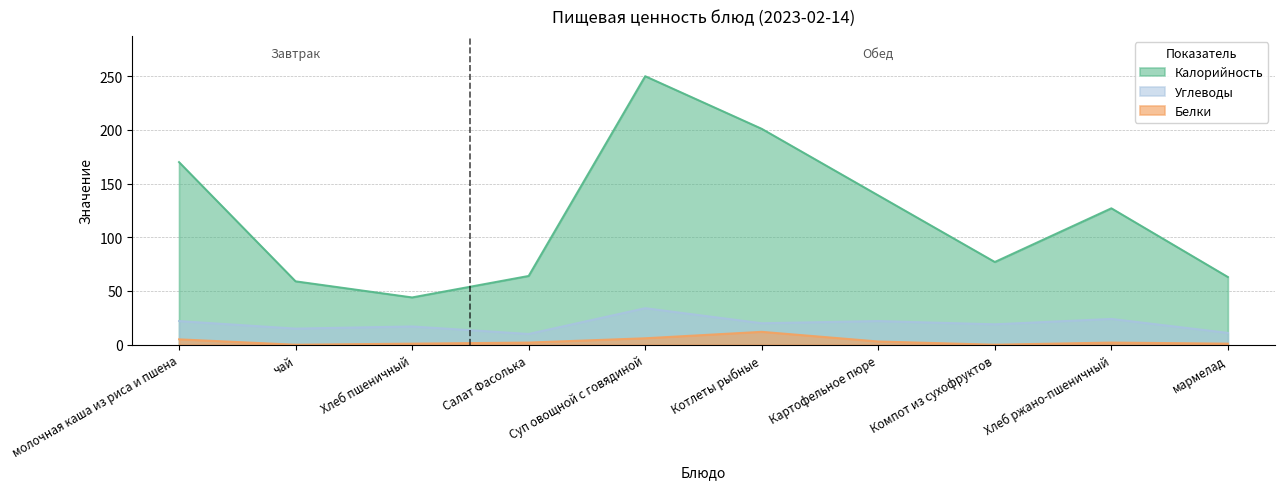

How many interior local valleys does the Калорийность series have?

2